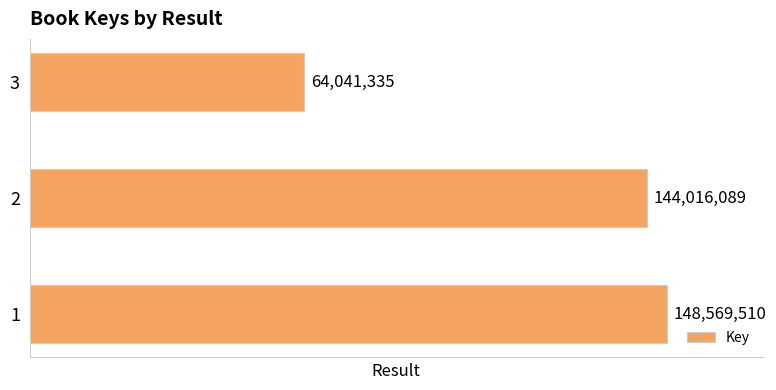

Rank the categories by value from lowest to highest.

3, 2, 1